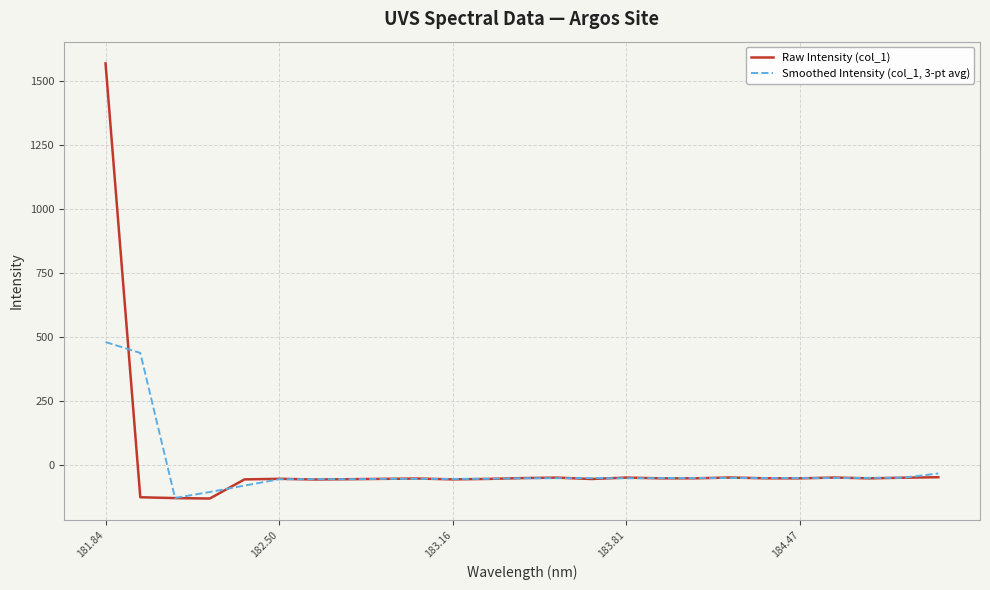

Which series has the largest range (max minus min)?

Raw Intensity (col_1)